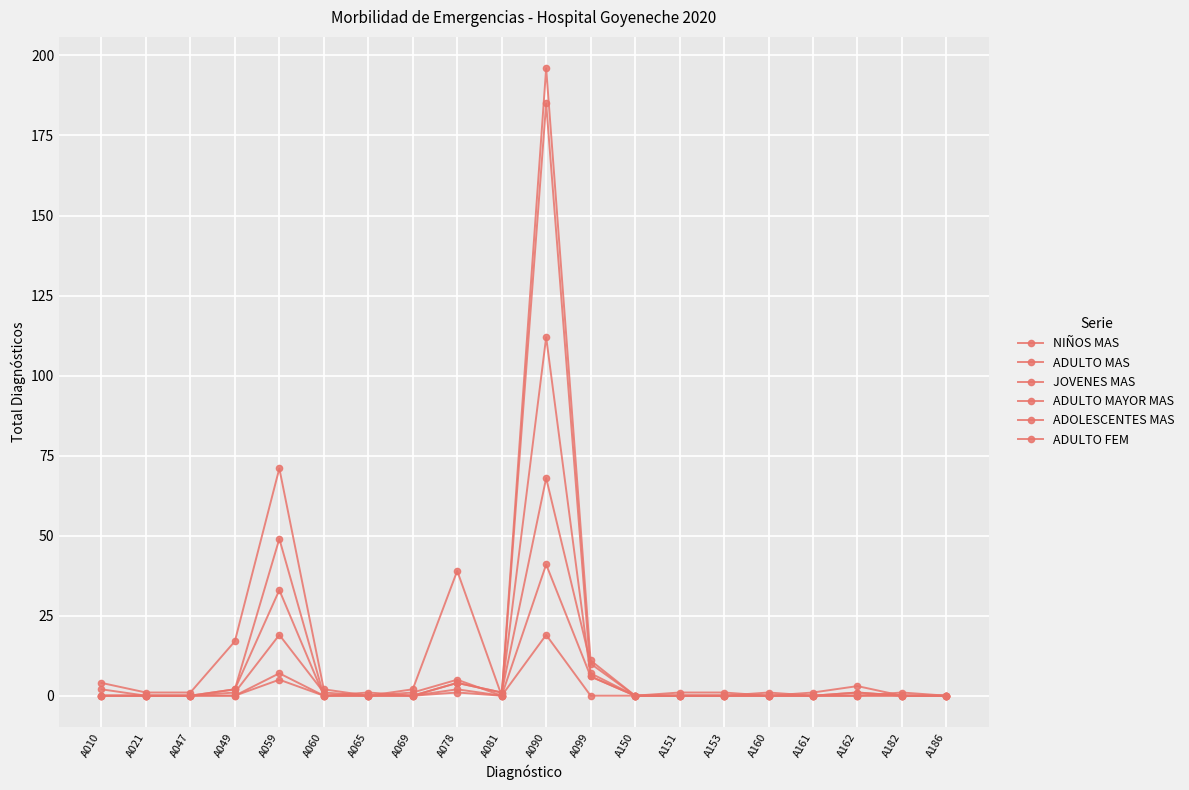

Count the number of categories in the chart.

20